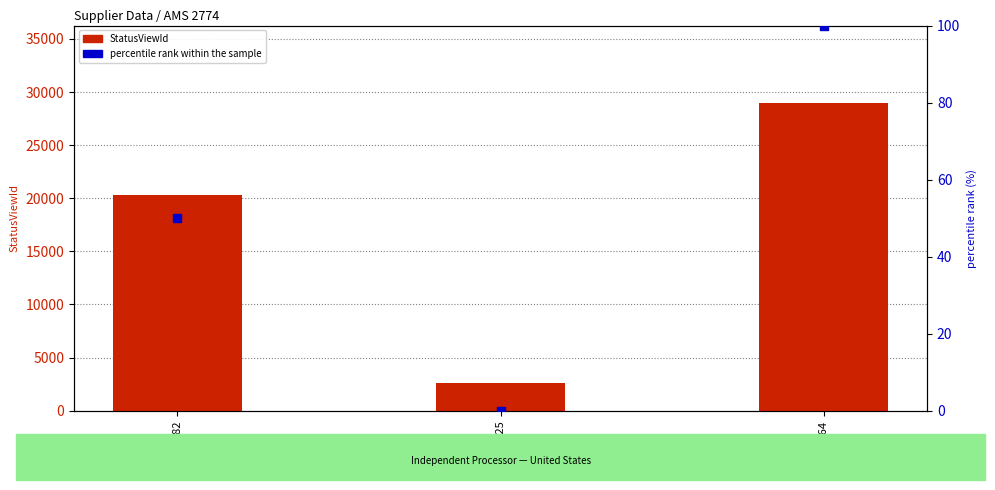

Which series contains the lowest Y value?

percentile rank within the sample